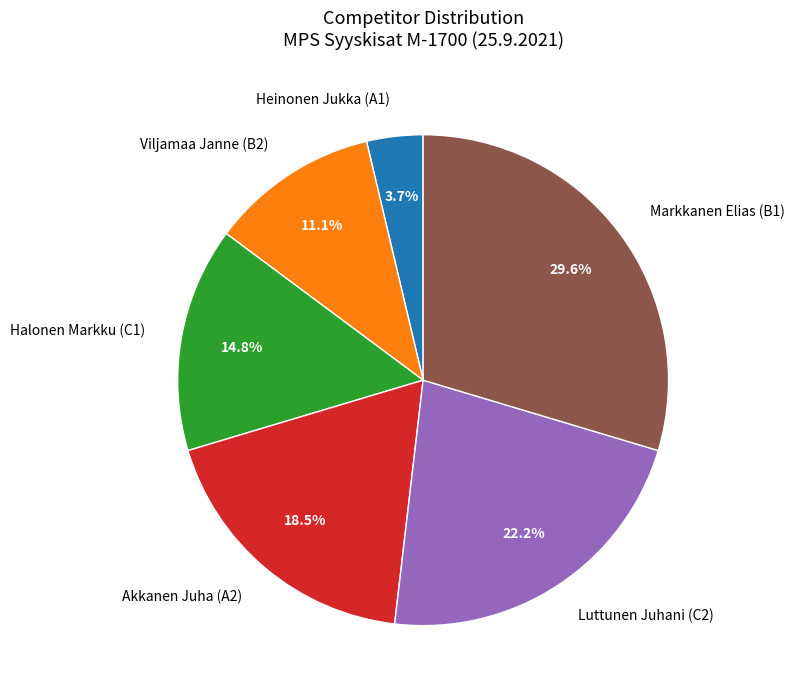

Approximately how many times larger is the value at Markkanen Elias (B1) compared to Halonen Markku (C1)?

2.0